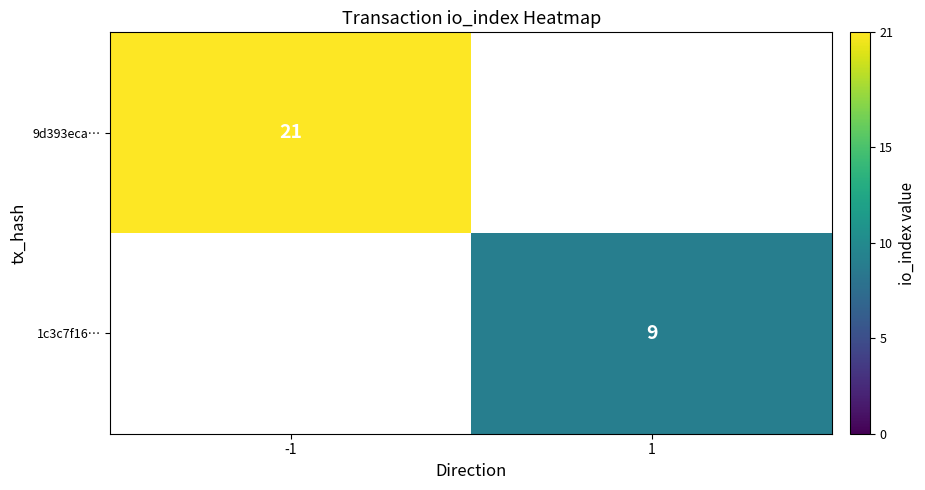

The 1c3c7f16… series shows 13 at 1. True or false?

False